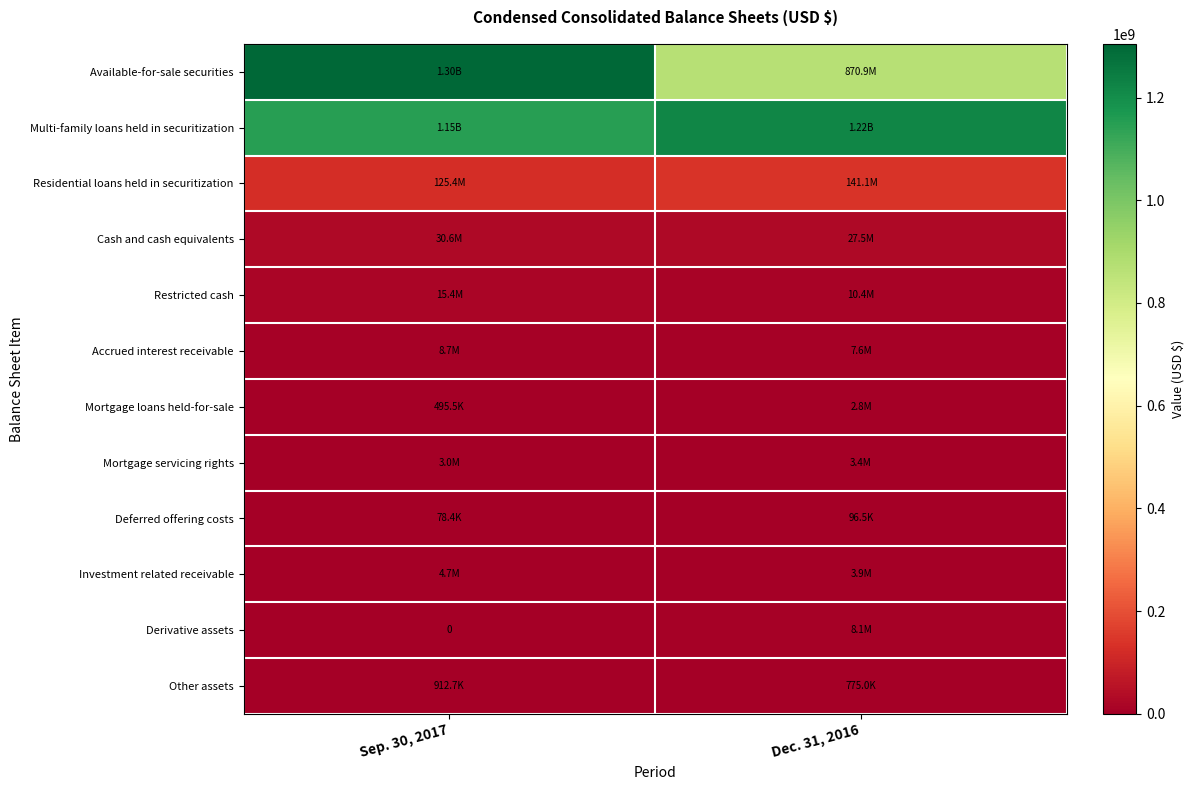

At how many categories does at least one series exceed 332081731?

2